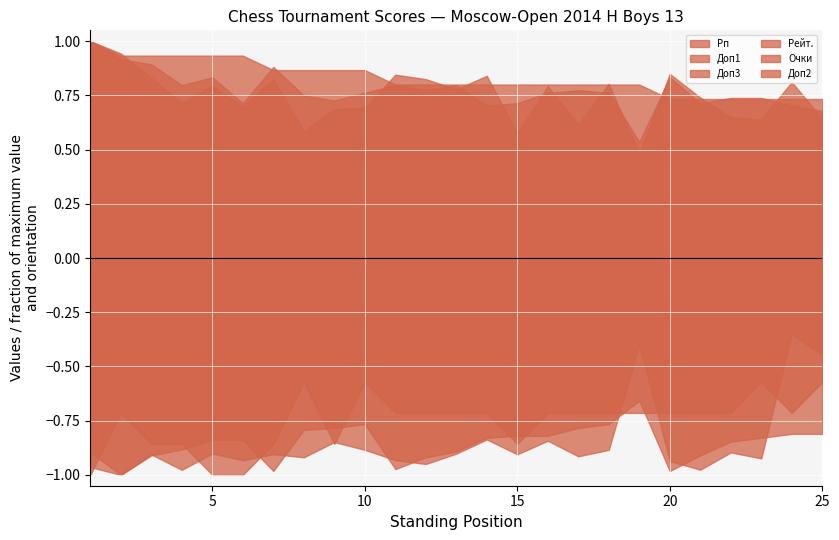

What is the difference between the Доп3 values at 9 and 20?

4.5